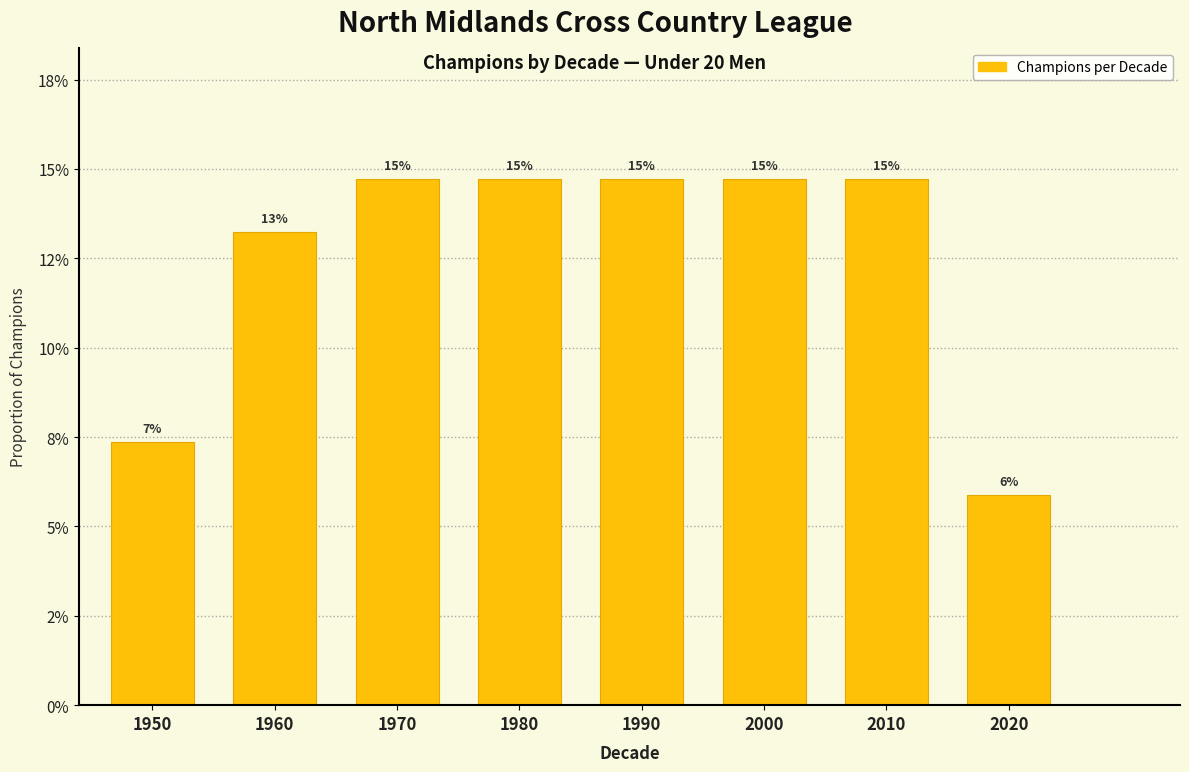

Are the bars horizontal?

No